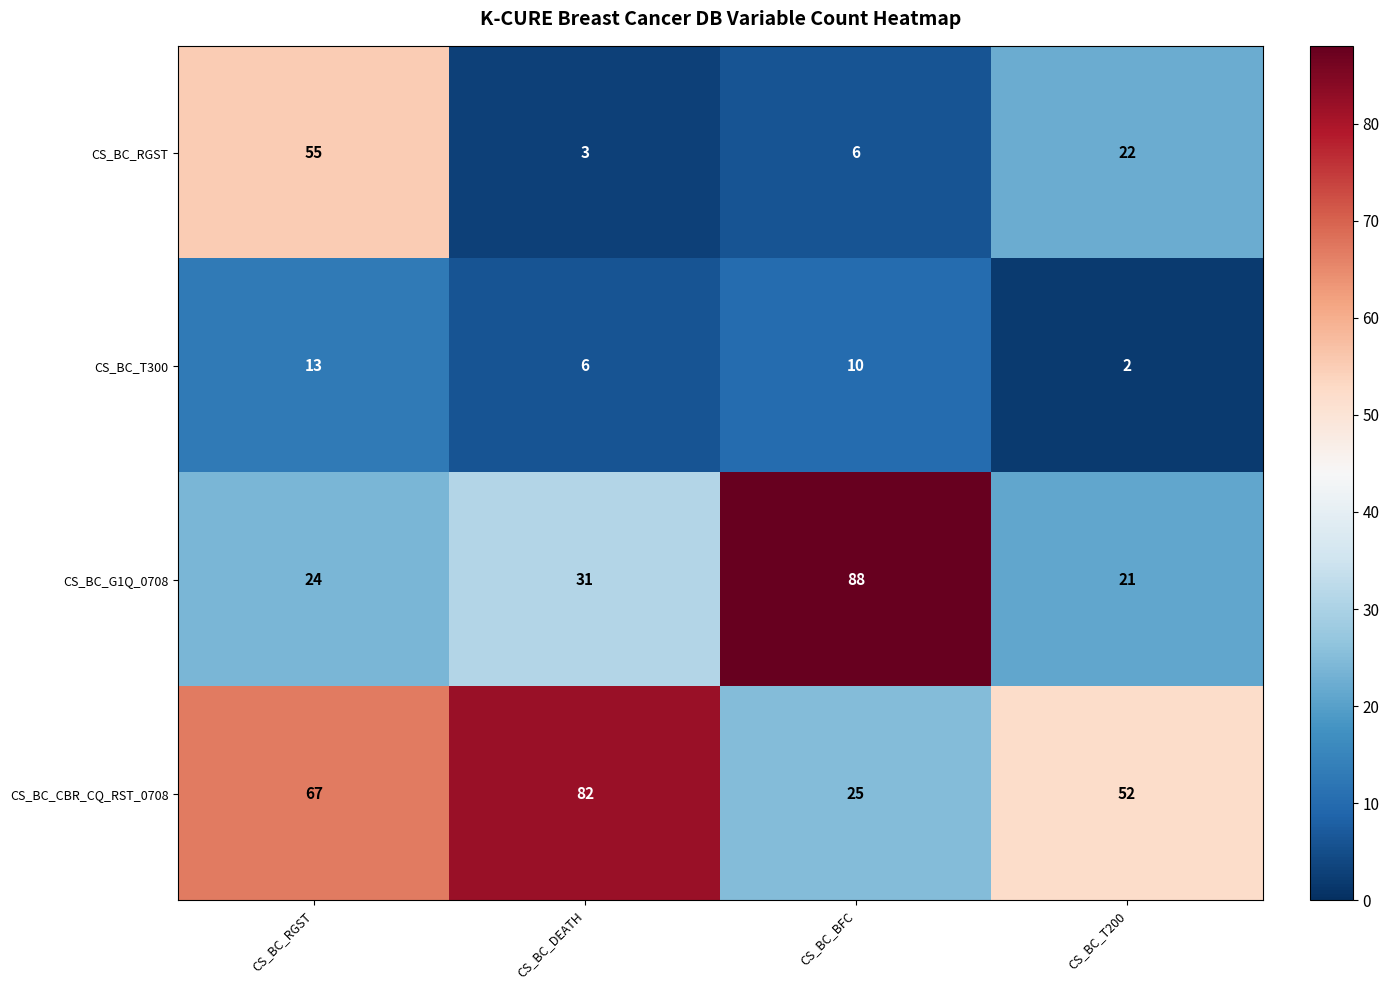

Which label corresponds to the largest value in the chart?

CS_BC_BFC